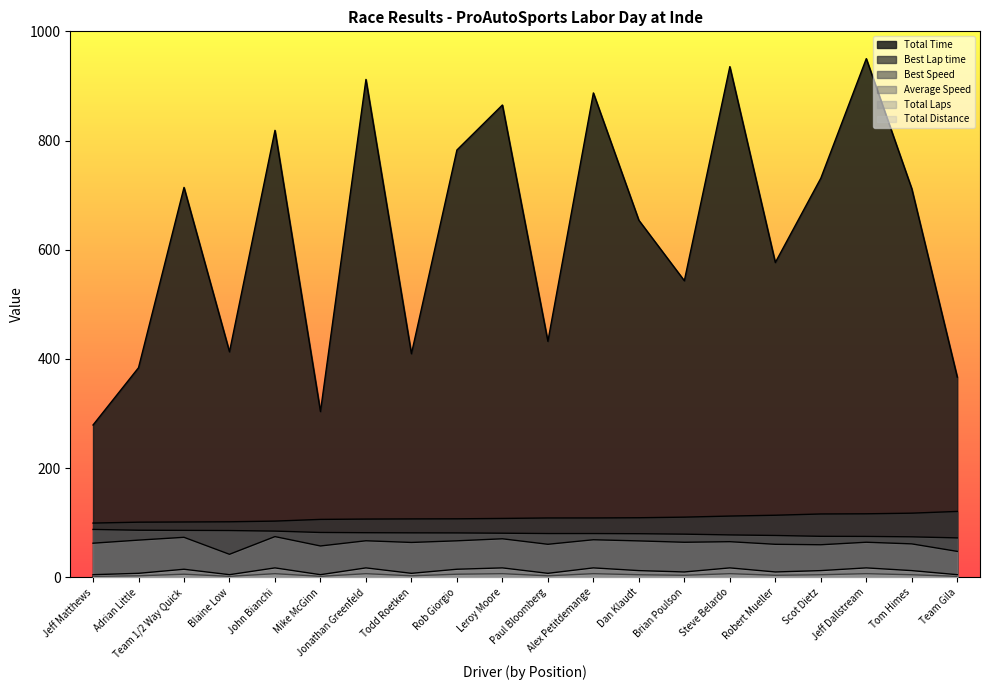

Which series has the widest spread of values?

Total Time